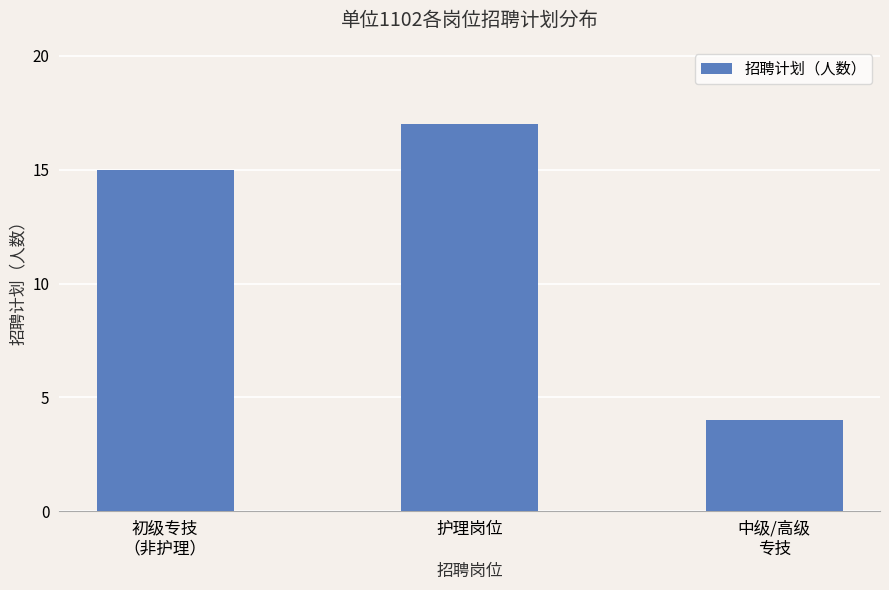

How many categories are shown in the chart?

3